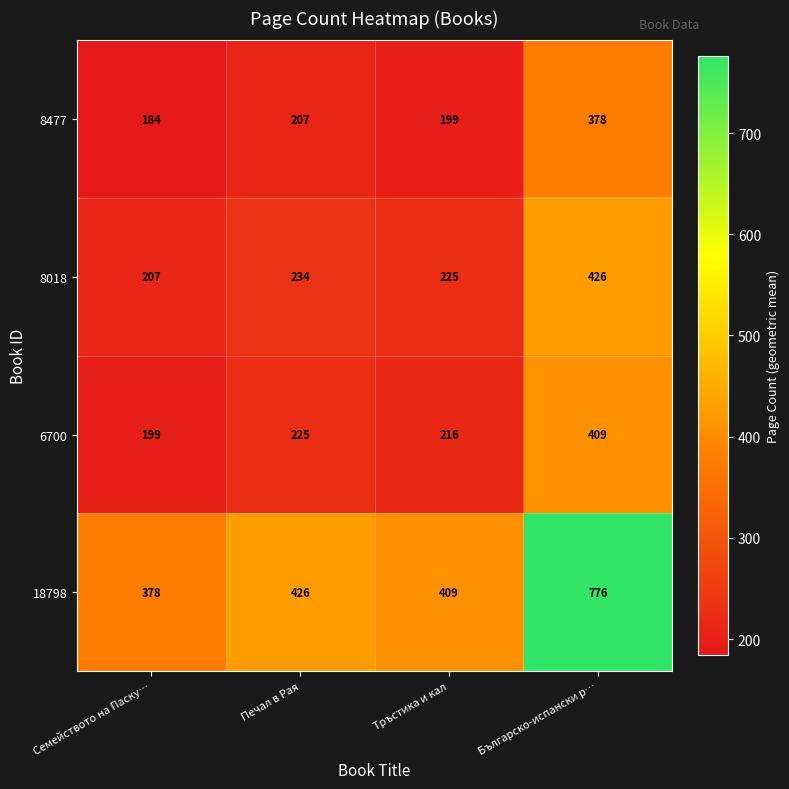

Reading left to right, transcribe all the data shown in this chart.

8477: 184	207	199	378
8018: 207	234	225	426
6700: 199	225	216	409
18798: 378	426	409	776